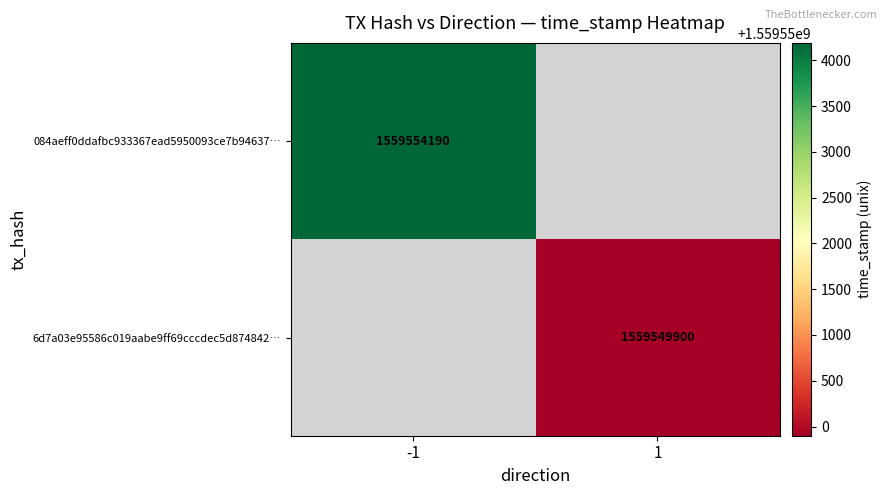

Is it true that 6d7a03e95586c019aabe9ff69cccdec5d874842… equals 1559549900 at 1?

True